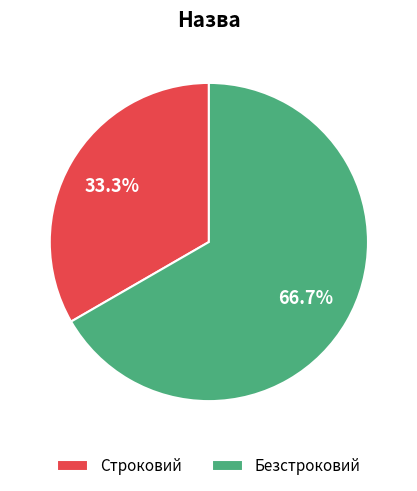

Which has a higher value, Безстроковий or Строковий?

Безстроковий